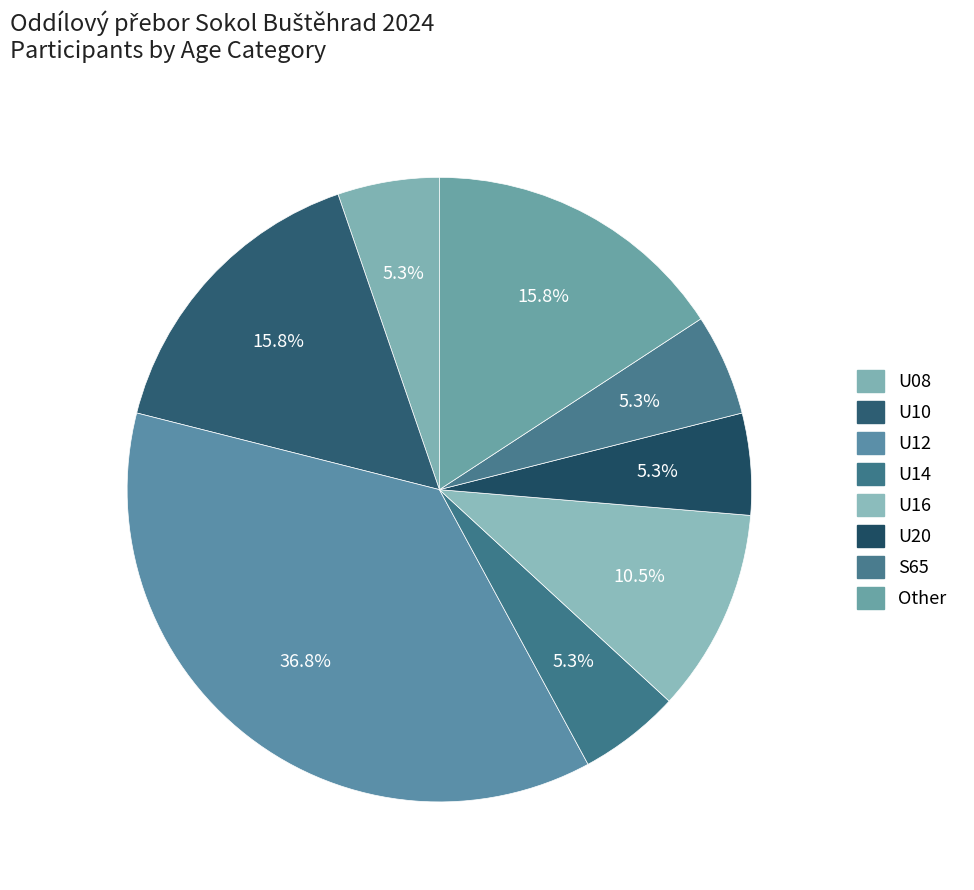

Is U14 the majority of the pie?

No